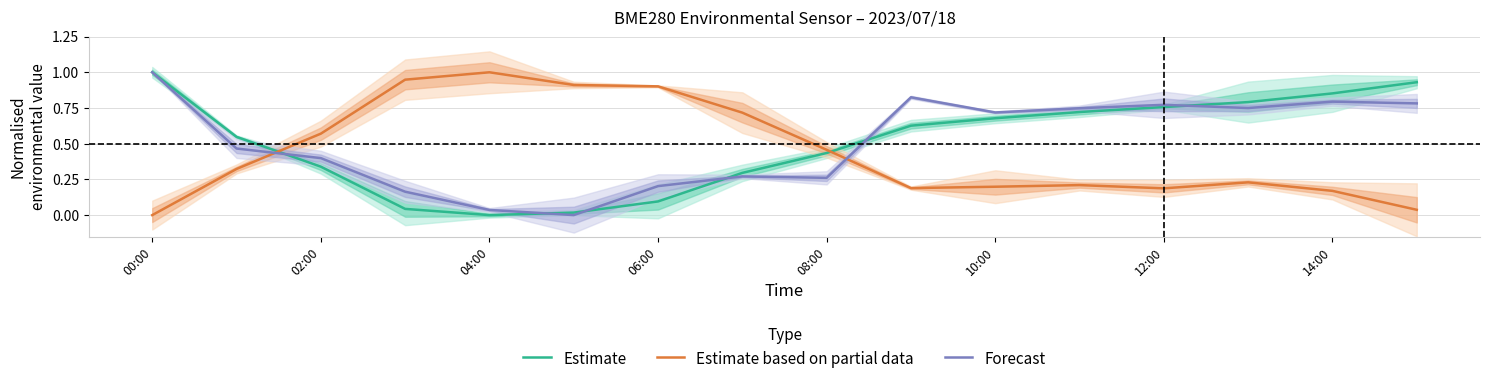

True or false: Estimate based on partial data and Forecast cross at least once.

True